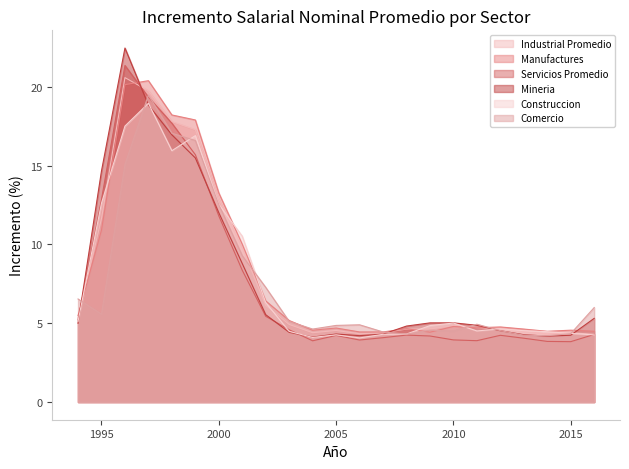

In Comercio, how many points are higher than both neighbors (excluding endpoints)?

4